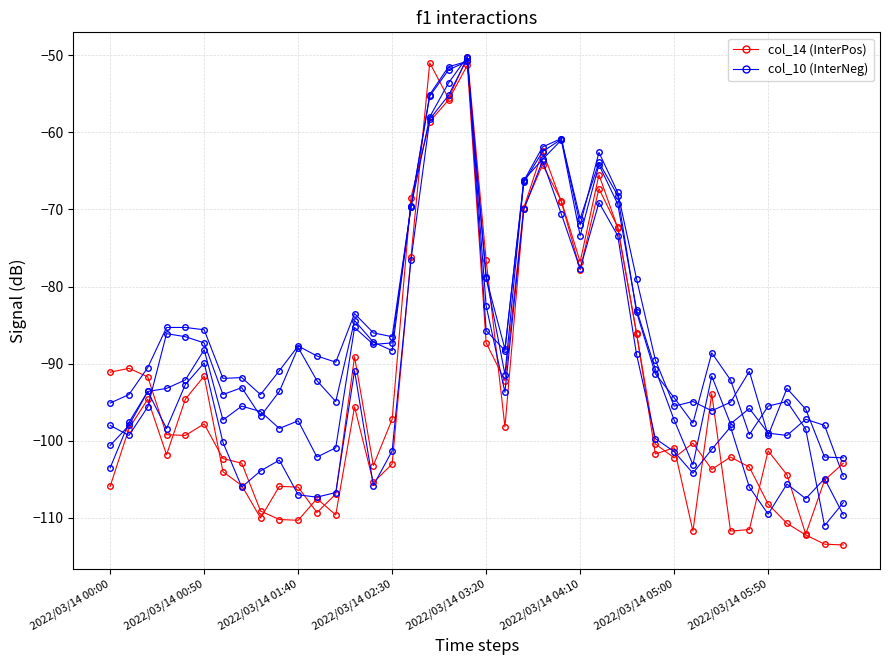

Rank the series at 38 from highest to lowest value.

col_10, col_14